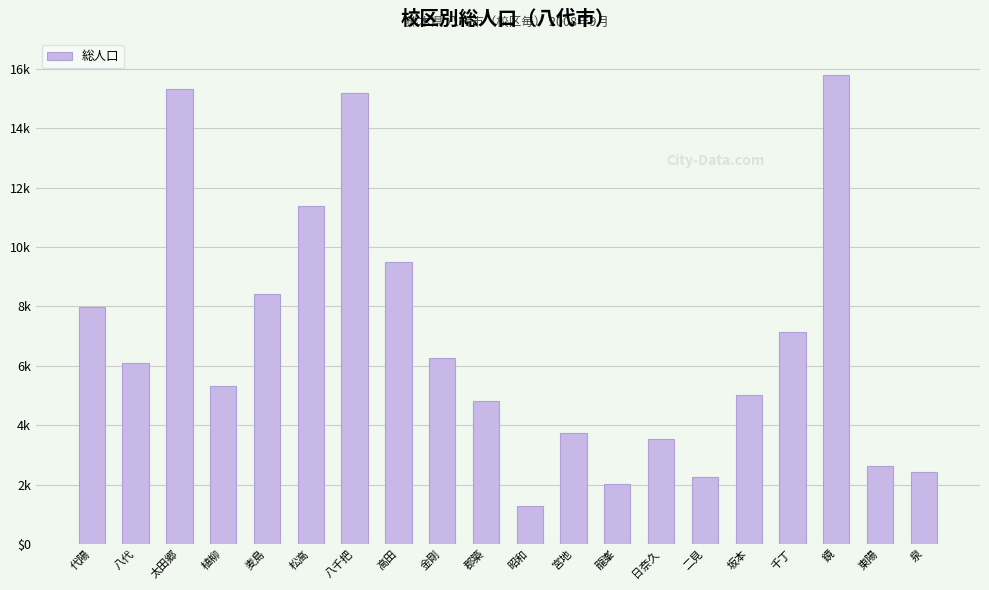

Is it true that the value at 東陽 is 4582?

False